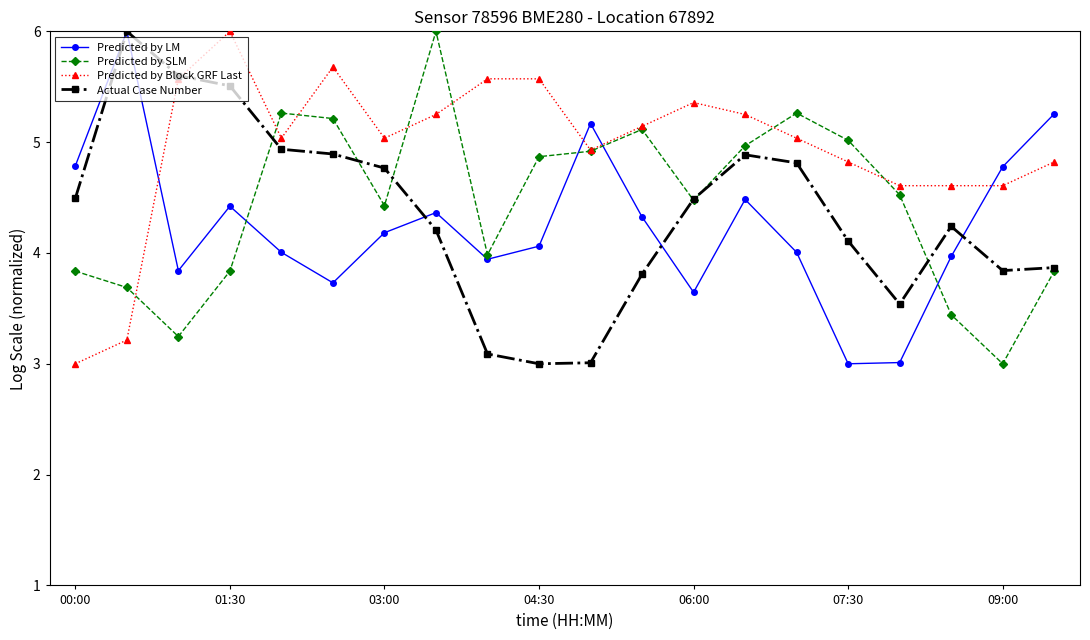

What is the value of the Predicted by Block GRF Last point at the 18th from the left?

4.6